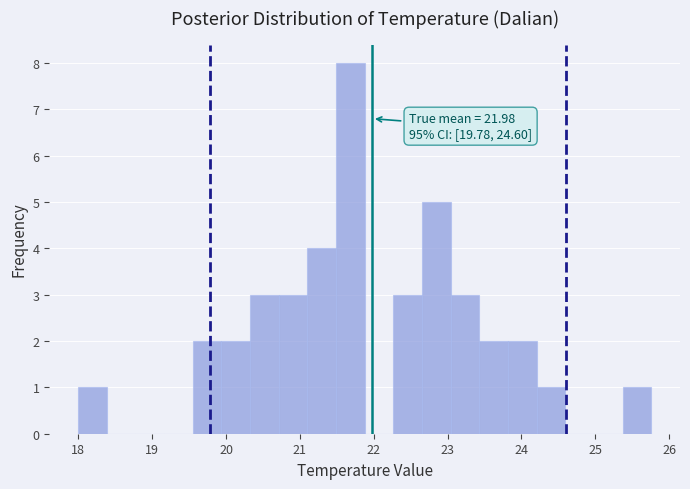

Read against the x-axis, roughly where is the centre of the tallest bar?

21.7